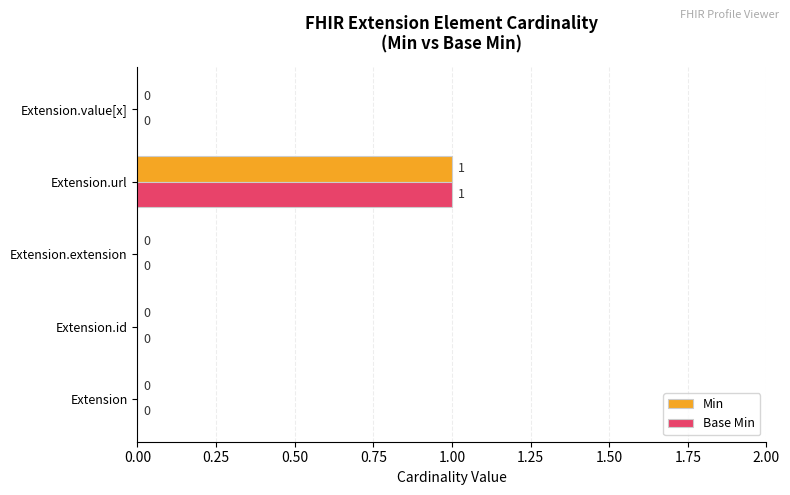

Count the number of categories in the chart.

5